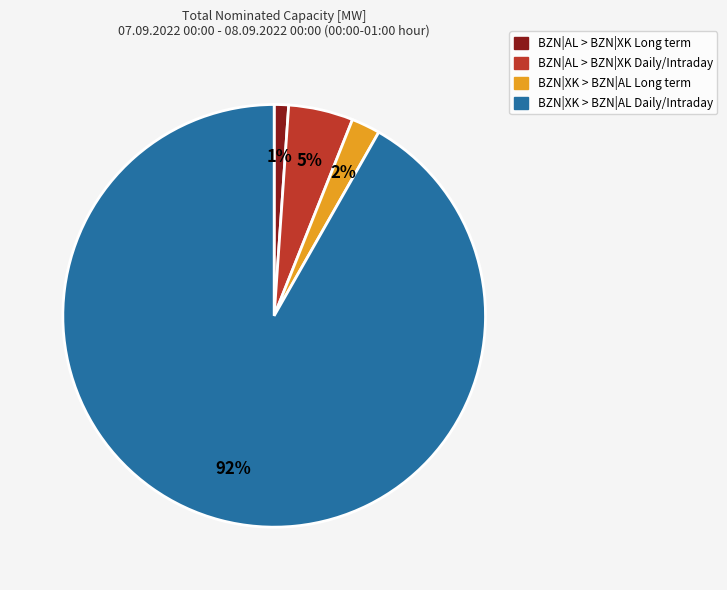

Does any single category account for the majority?

Yes